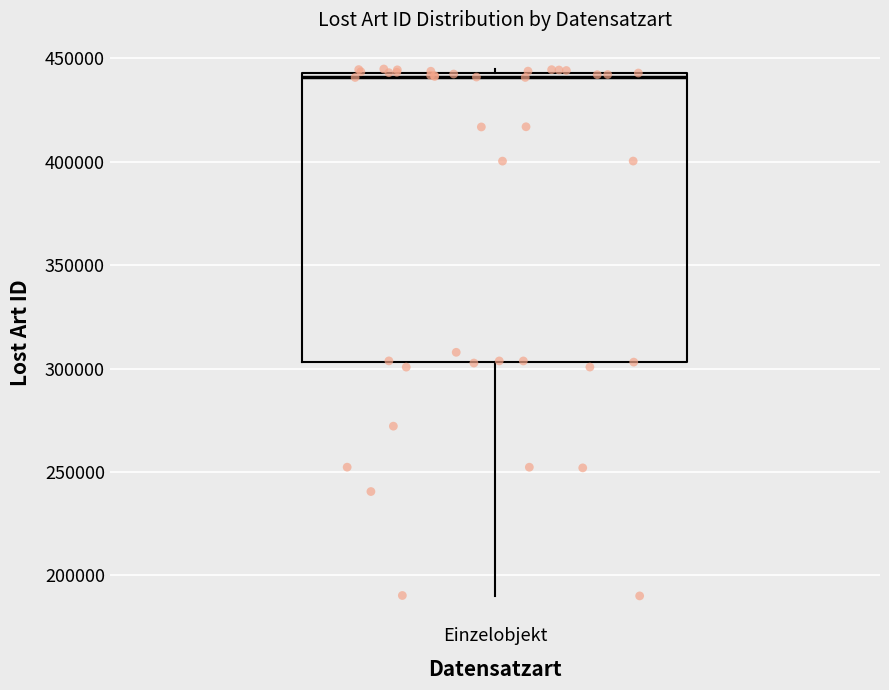

Transcribe this box plot: give where the median line is, the range the box spans, and where the two whiskers end, as read against the y-axis. The values are not printed on the chart, so give them approximately, as read against the axis.

median 440000, box 305000 to 445000, whiskers 190000 to 445000 (just above the box's upper edge)